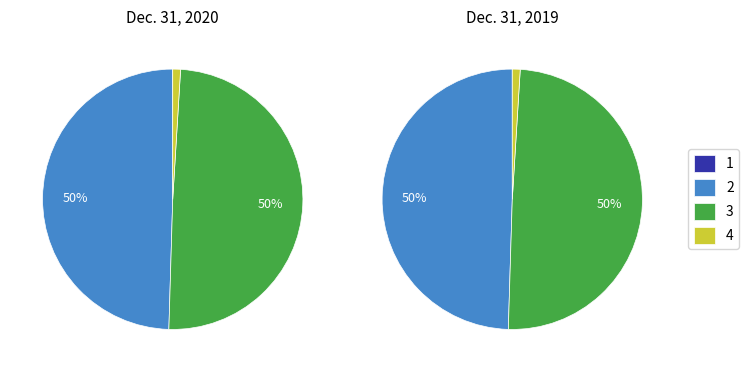

True or false: Preferred stock shares authorized accounts for 1% of the total.

True